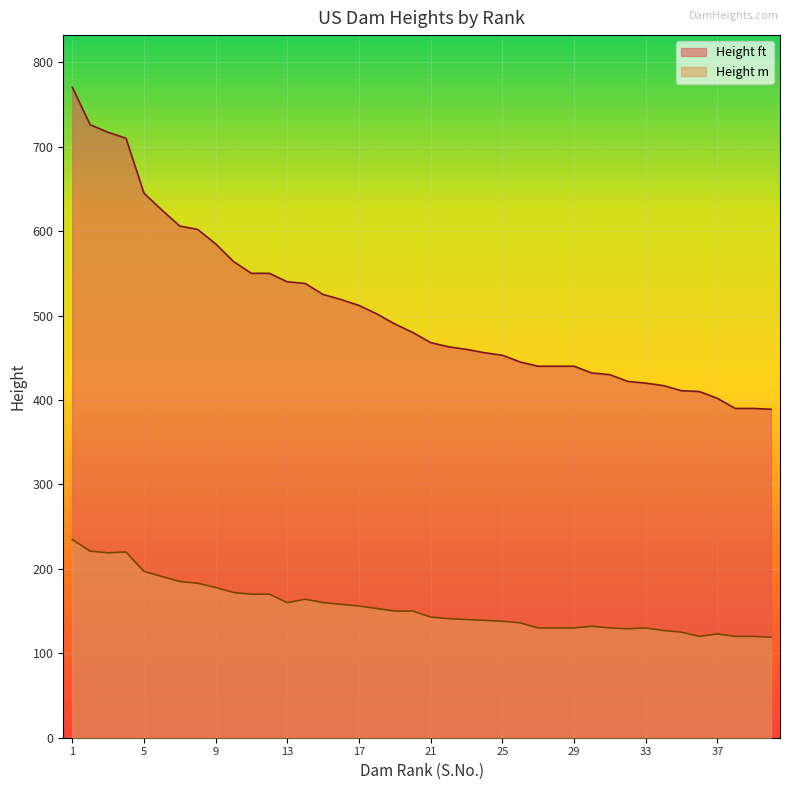

What is the difference between the highest and lowest values at 1?

535.7